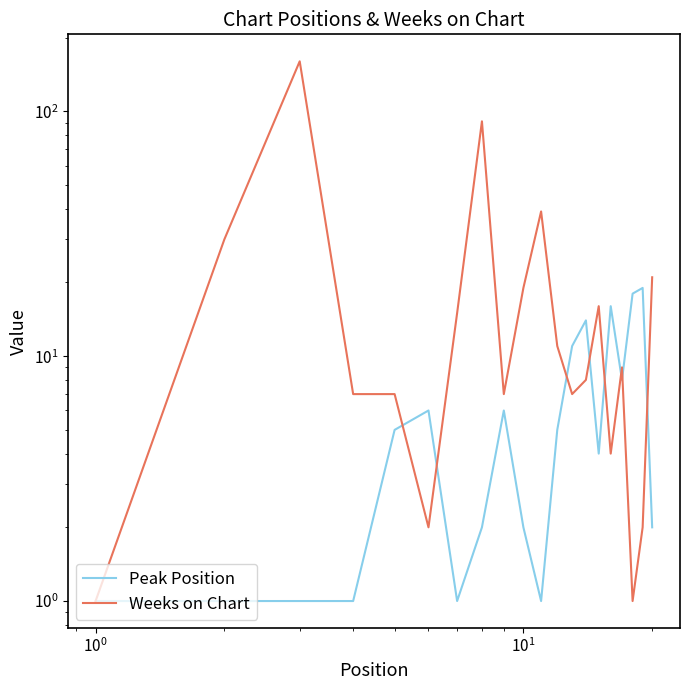

What are all the series names shown in the legend?

Peak Position, Weeks on Chart